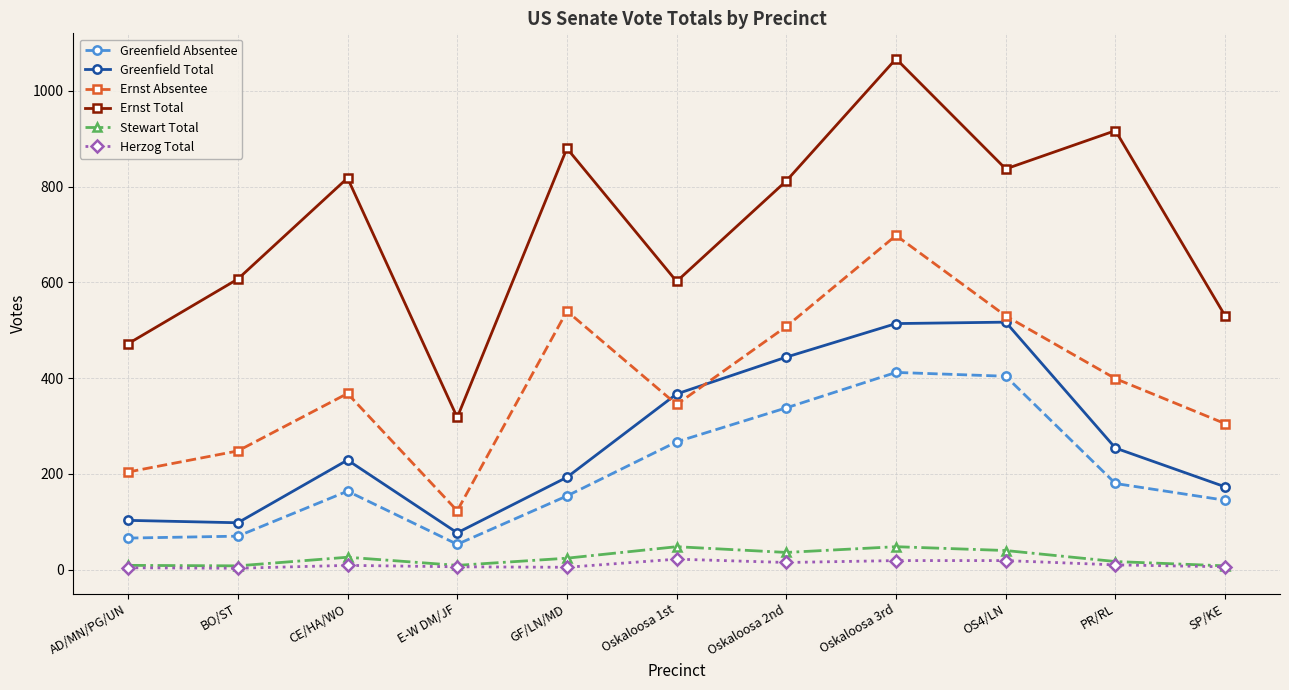

Rank the series by their maximum value, from highest to lowest.

Ernst Total, Ernst Absentee, Greenfield Total, Greenfield Absentee, Stewart Total, Herzog Total